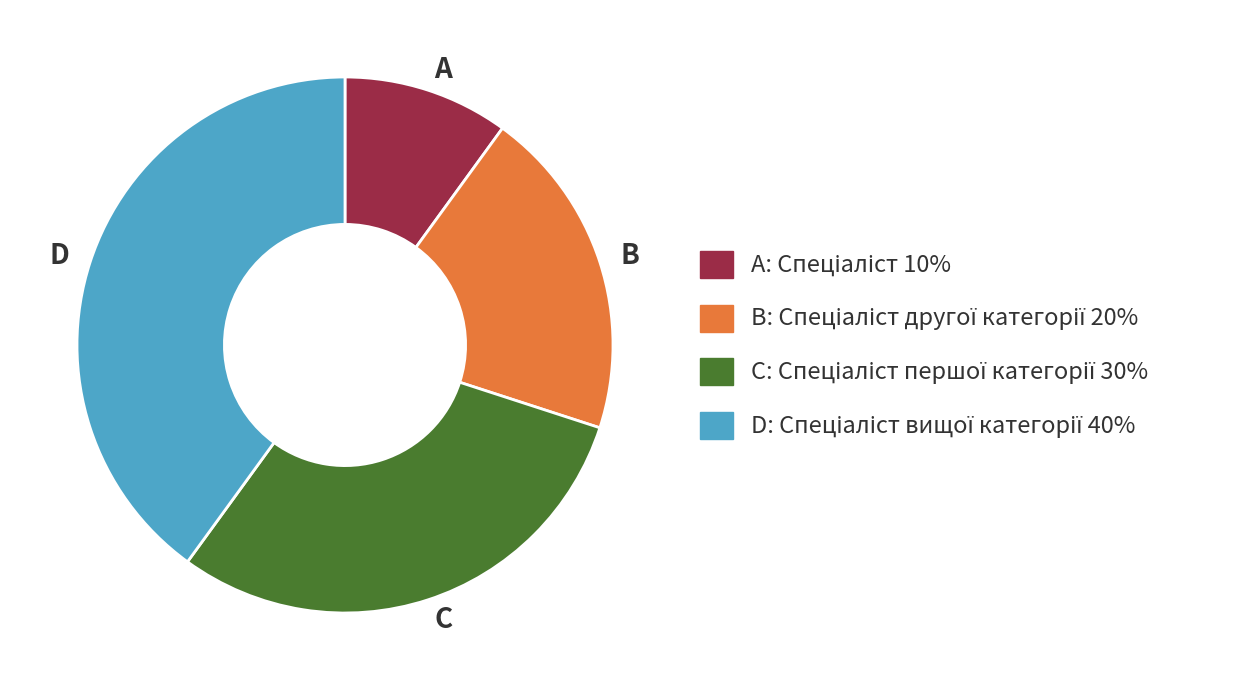

Is there any slice that represents more than half of the pie?

No